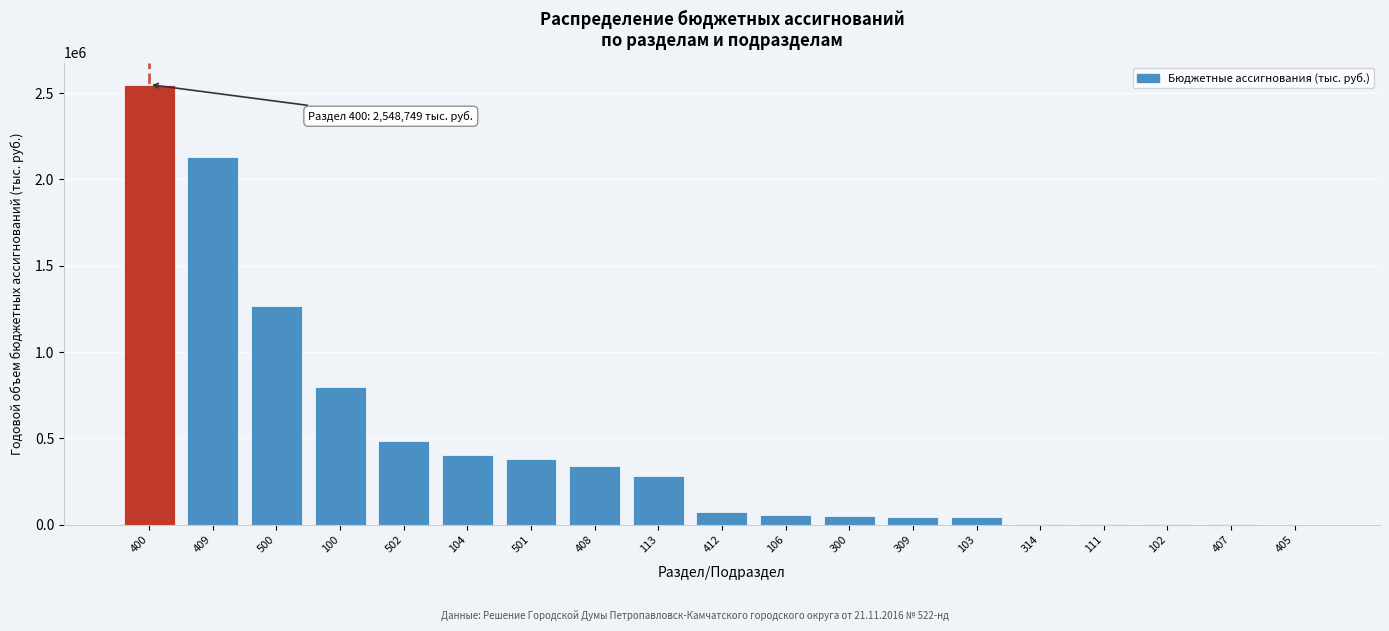

What is the greatest value displayed?

2548749.4